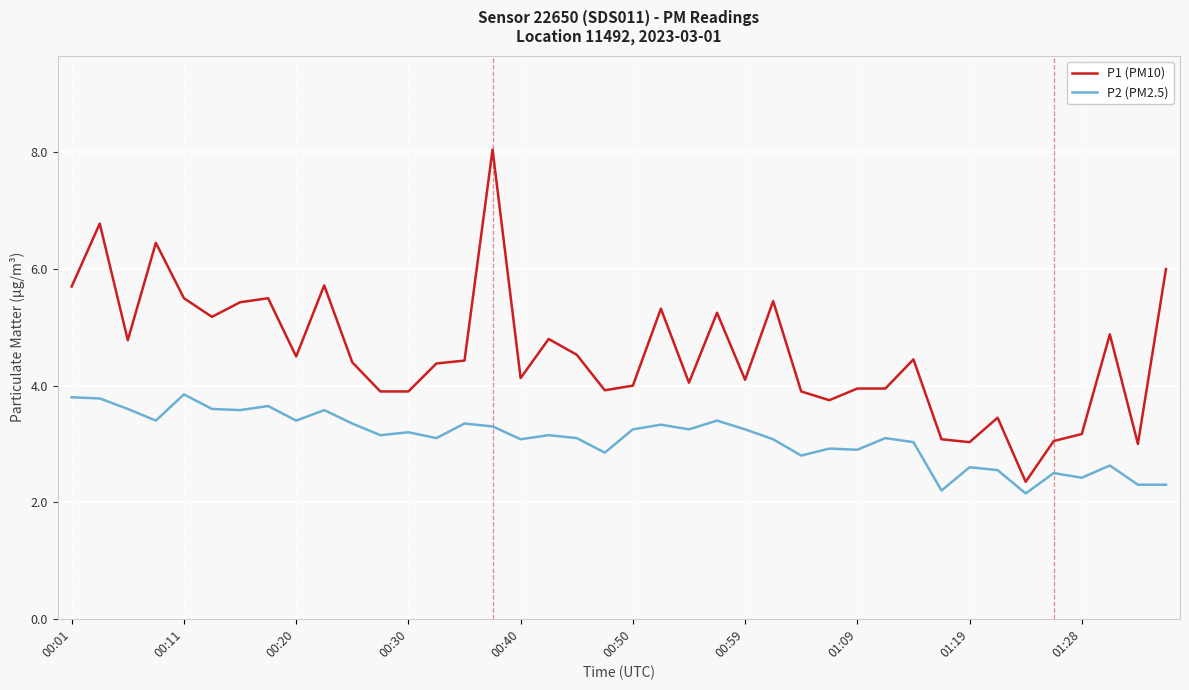

True or false: P2 (PM2.5) has more than 1 interior local peaks.

True